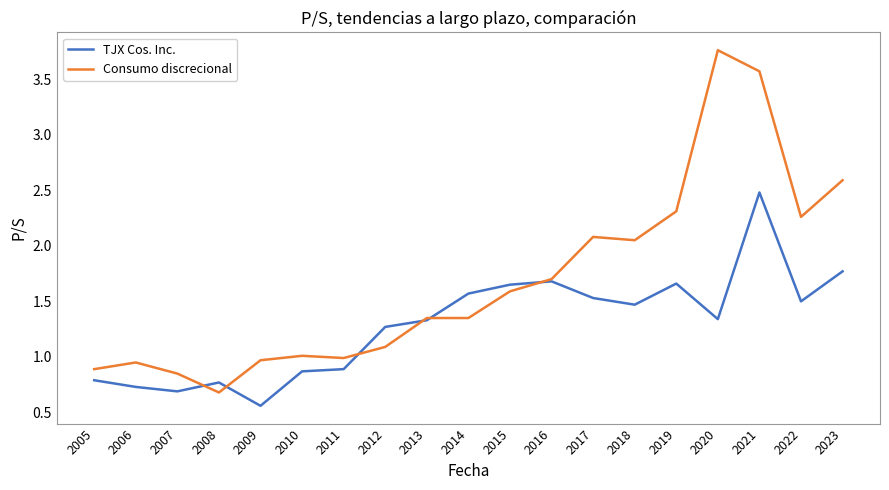

True or false: TJX Cos. Inc. and Consumo discrecional intersect in this chart.

True